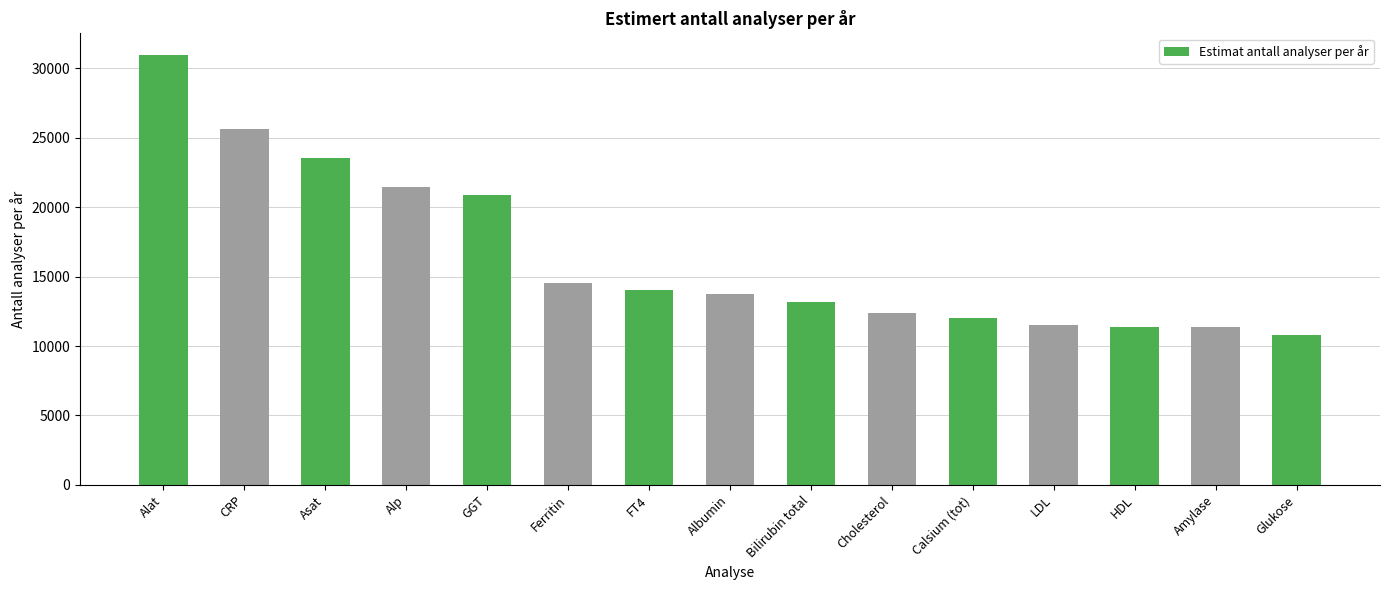

True or false: the data shows 6422.0 at Calsium (tot).

False